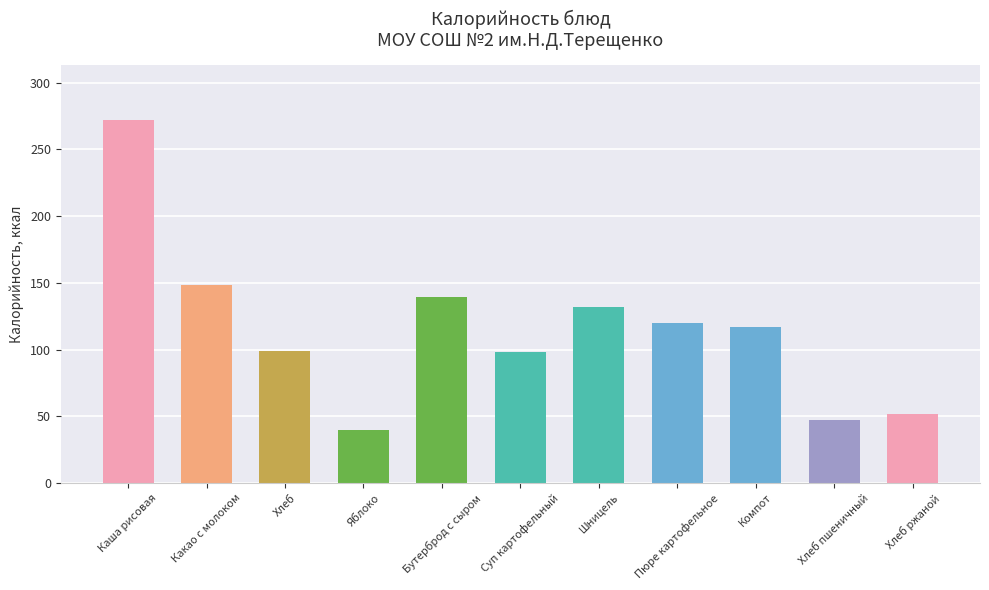

What is the ratio of the value at Шницель to the value at Пюре картофельное?

1.1